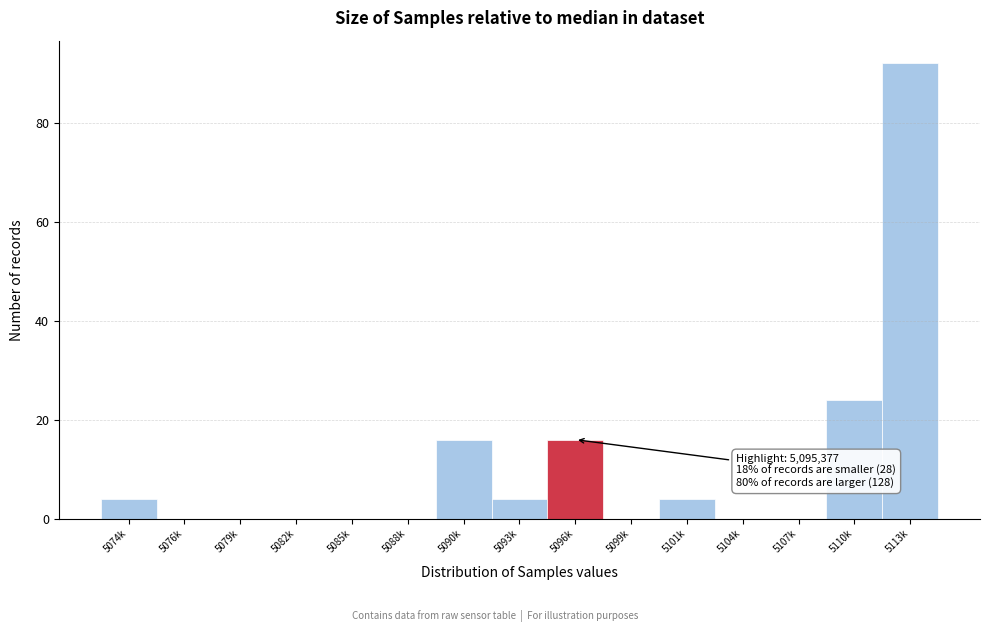

Reading left to right, extract all data points from this chart.

5074k=4	5076k=0	5079k=0	5082k=0	5085k=0	5088k=0	5090k=16	5093k=4	5096k=16	5099k=0	5101k=4	5104k=0	5107k=0	5110k=24	5113k=92